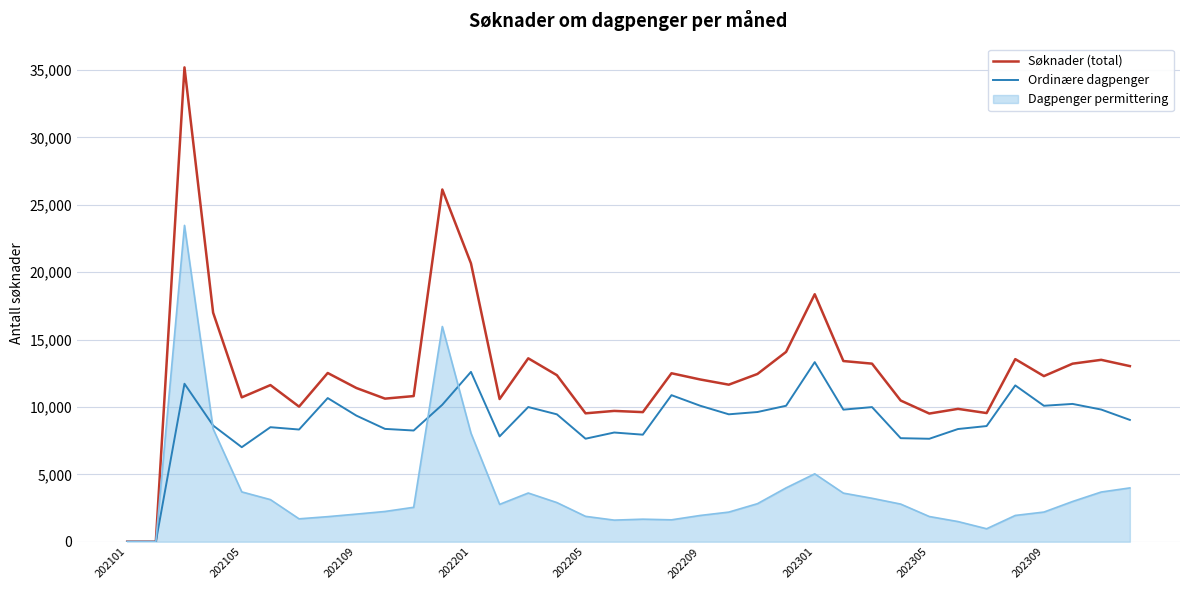

True or false: Ordinære dagpenger has more than 0 points higher than both neighbors.

True